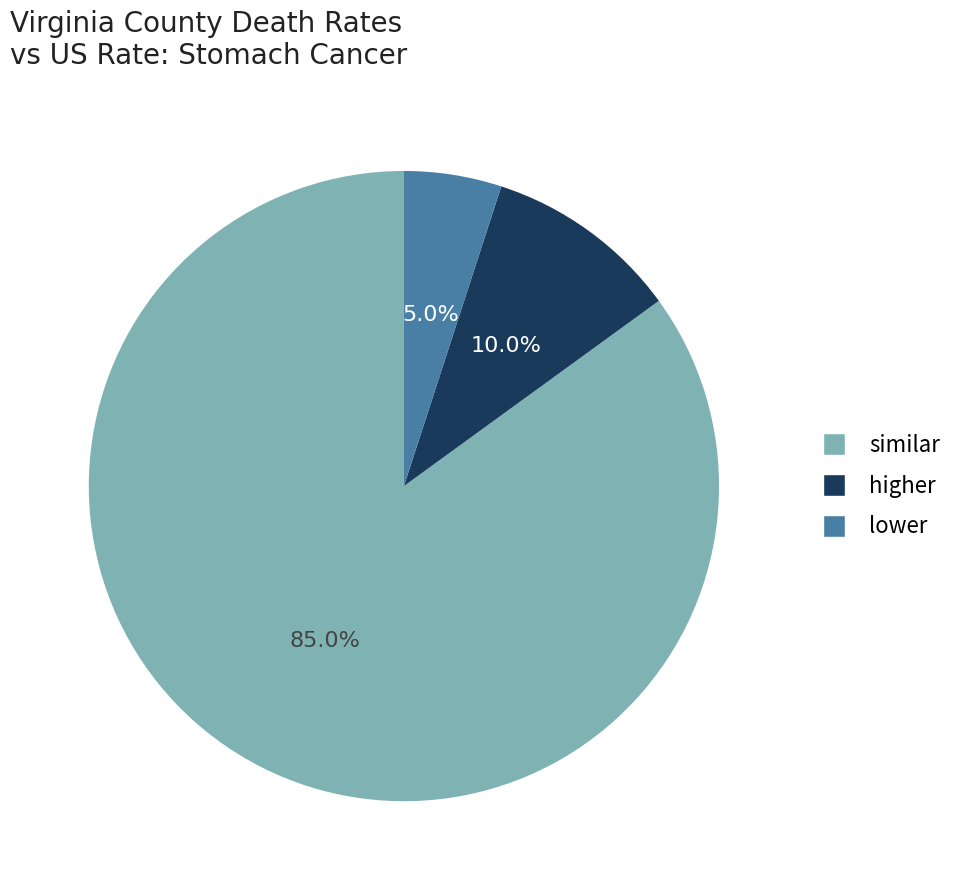

Is there any slice that represents more than half of the pie?

Yes